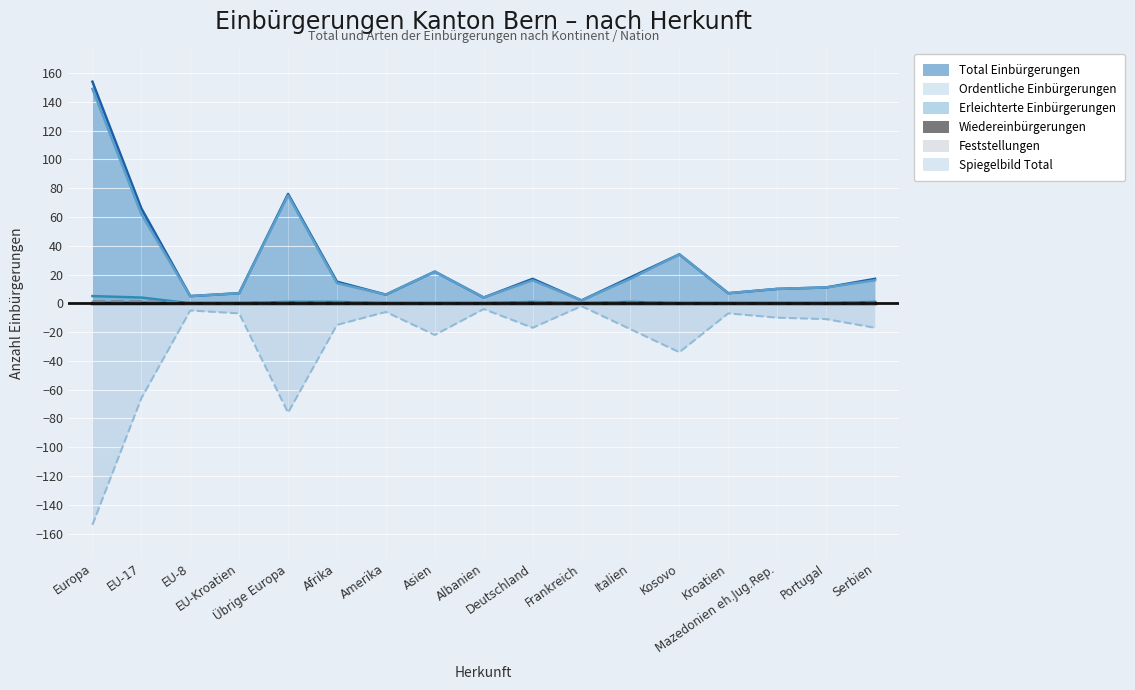

What is the minimum value for Ordentliche Einbürgerungen?

2